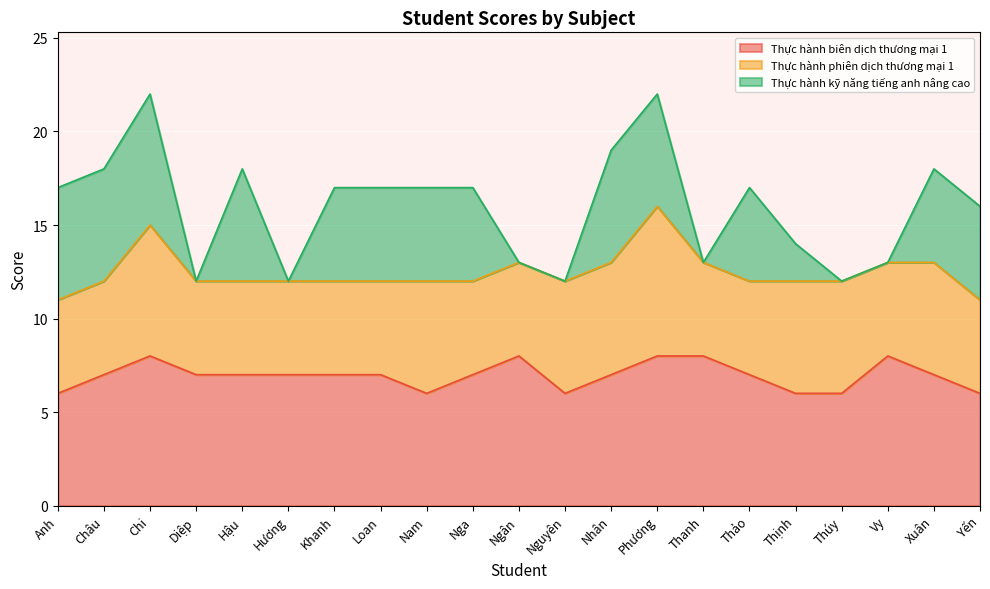

How many interior local peaks does the Thực hành biên dịch thương mại 1 series have?

3